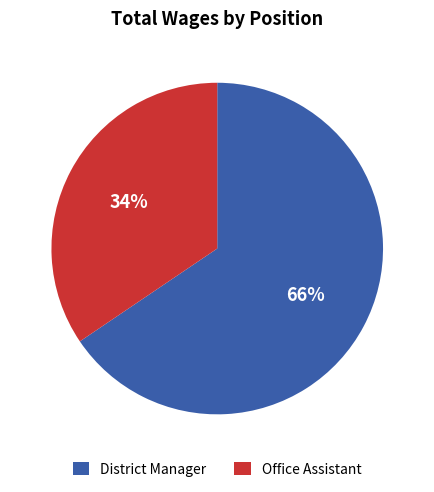

Combined, do Office Assistant and District Manager account for over 50%?

Yes